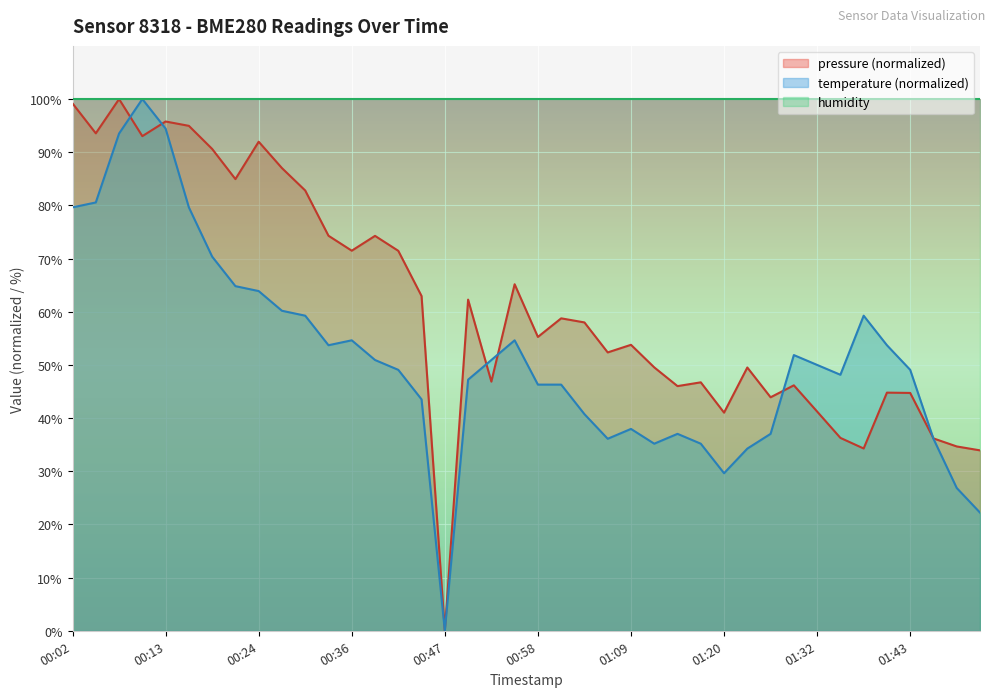

List the series in order of their overall mean, highest first.

humidity, pressure (normalized), temperature (normalized)